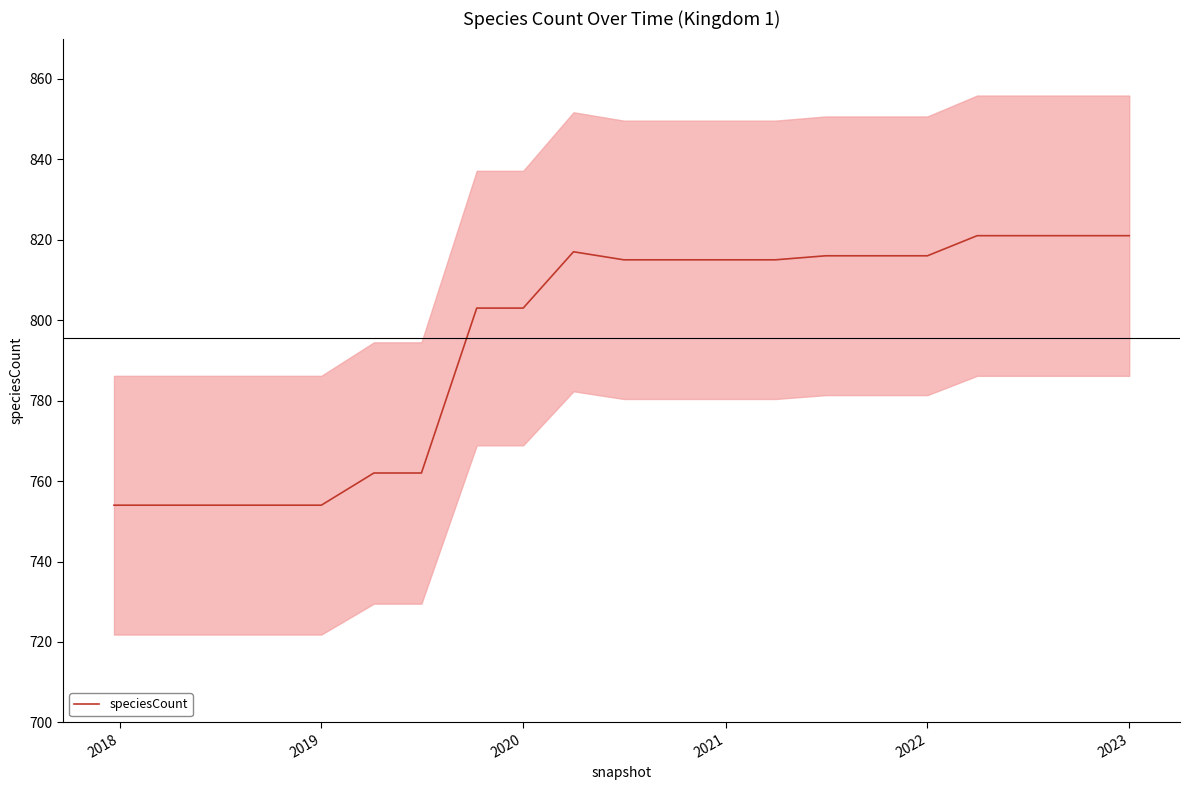

What is the highest value of the speciesCount series?

821